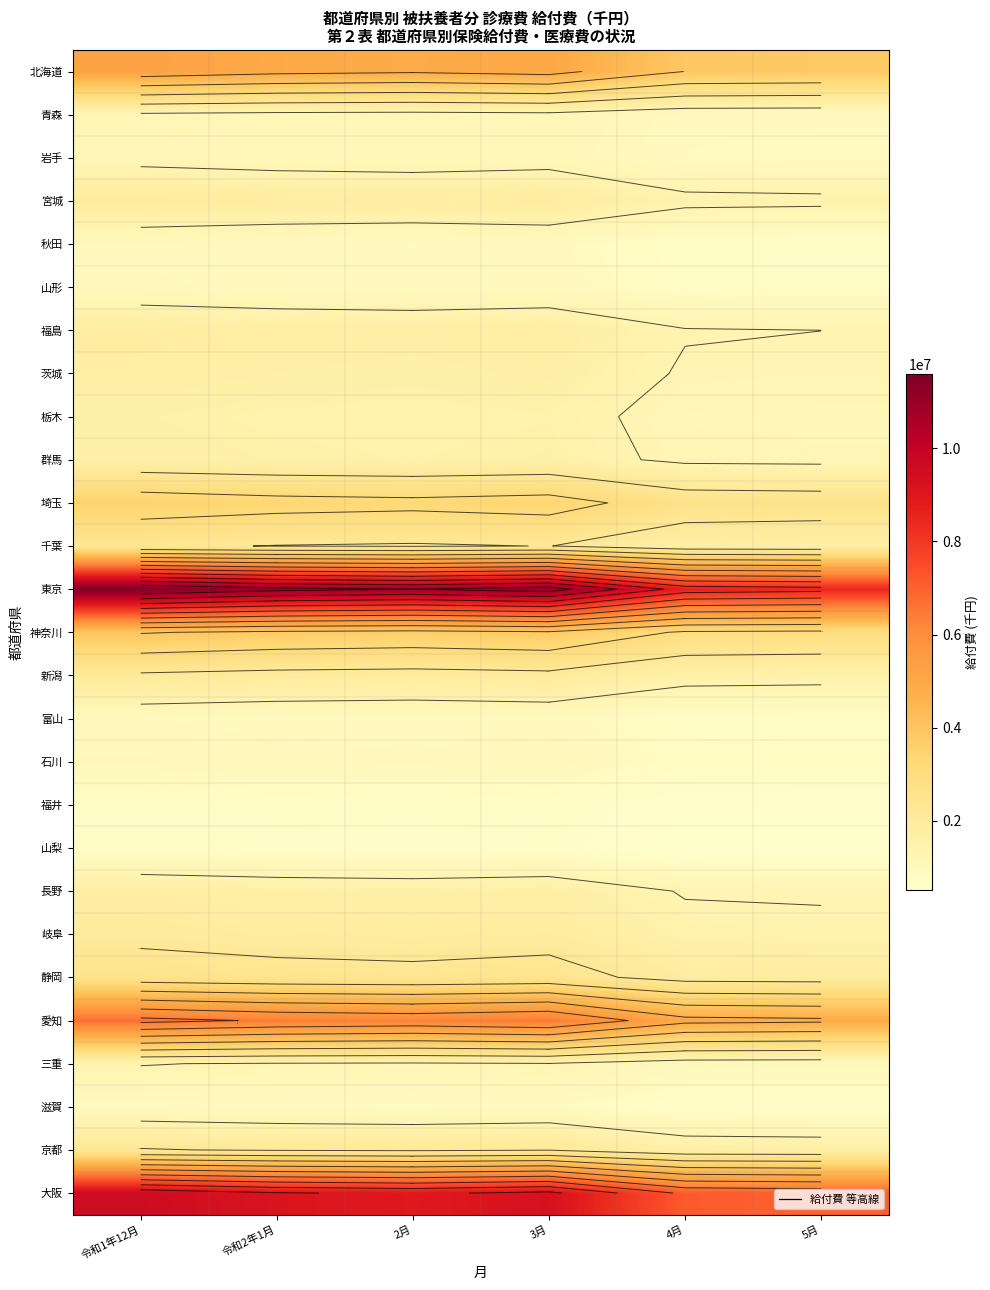

At which category does the chart reach its peak across all series?

令和1年12月